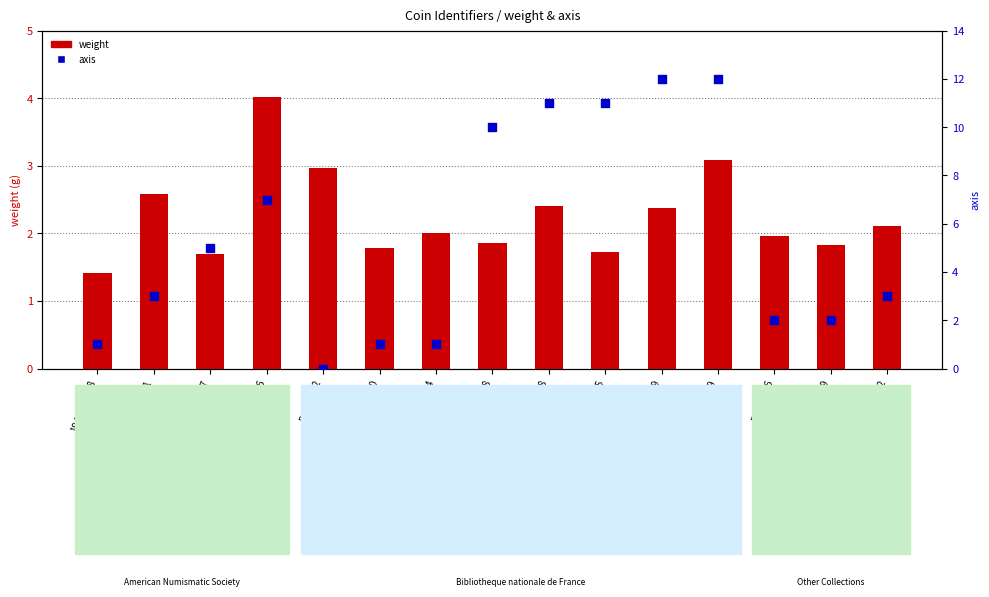

At which category is the sum across all series the highest?

REP-999